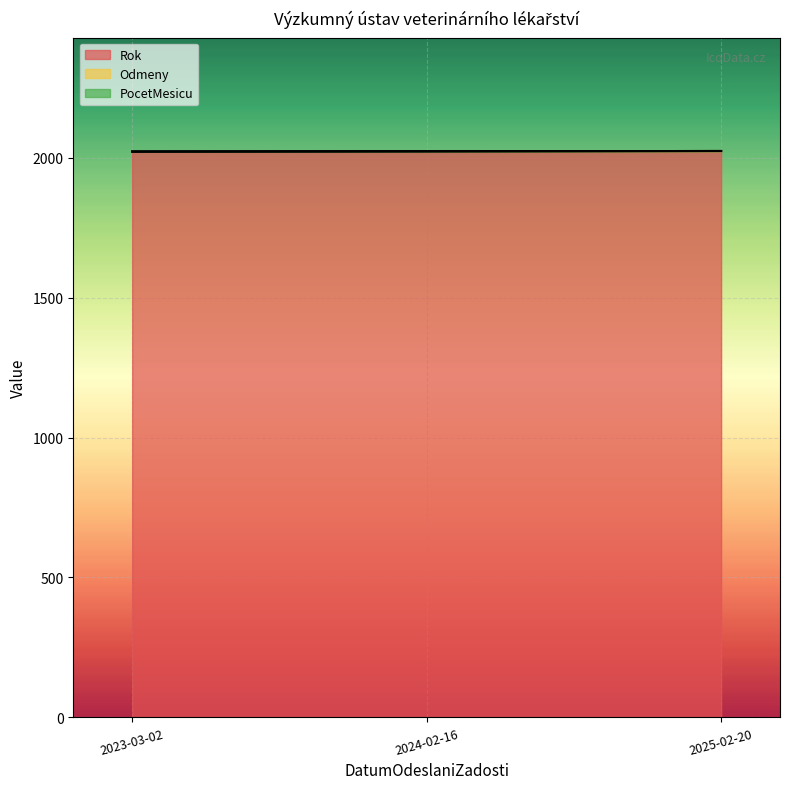

Reading left to right, transcribe all the data shown in this chart.

Rok: 2023-03-02=2022	2024-02-16=2023	2025-02-20=2024
Odmeny: 2023-03-02=0	2024-02-16=0	2025-02-20=0
PocetMesicu: 2023-03-02=0	2024-02-16=0	2025-02-20=0